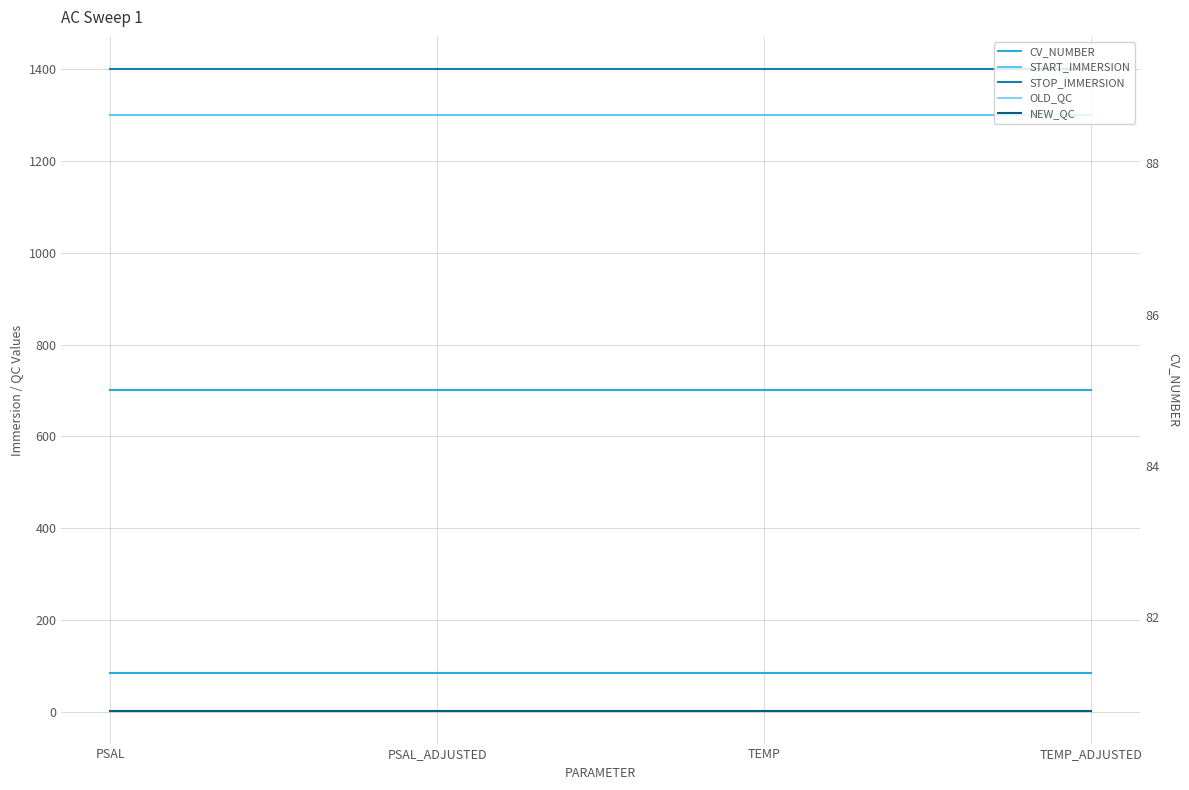

Reading left to right, transcribe all the data shown in this chart.

CV_NUMBER: PSAL=85.0	PSAL_ADJUSTED=85.0	TEMP=85.0	TEMP_ADJUSTED=85.0
START_IMMERSION: PSAL=1300.3	PSAL_ADJUSTED=1300.3	TEMP=1300.3	TEMP_ADJUSTED=1300.3
STOP_IMMERSION: PSAL=1400.3	PSAL_ADJUSTED=1400.3	TEMP=1400.3	TEMP_ADJUSTED=1400.3
OLD_QC: PSAL=1.0	PSAL_ADJUSTED=1.0	TEMP=1.0	TEMP_ADJUSTED=1.0
NEW_QC: PSAL=3.0	PSAL_ADJUSTED=3.0	TEMP=3.0	TEMP_ADJUSTED=3.0
CV_NUMBER (right): PSAL=85.0	PSAL_ADJUSTED=85.0	TEMP=85.0	TEMP_ADJUSTED=85.0